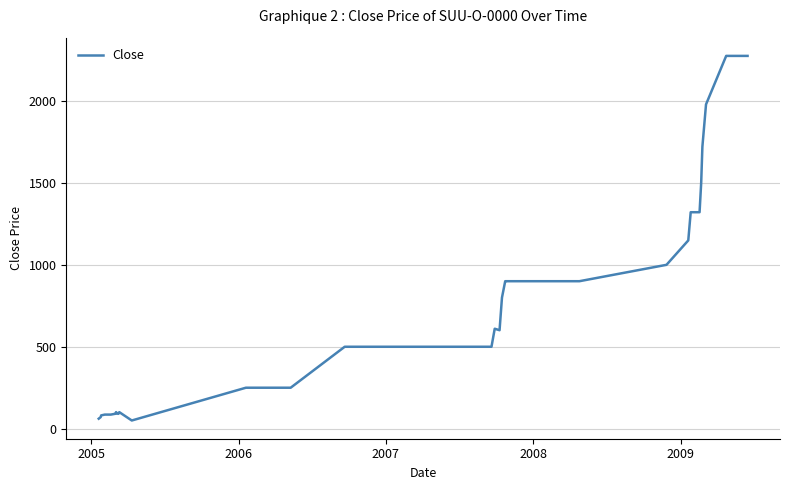

What is the difference between the maximum and minimum values?

2225